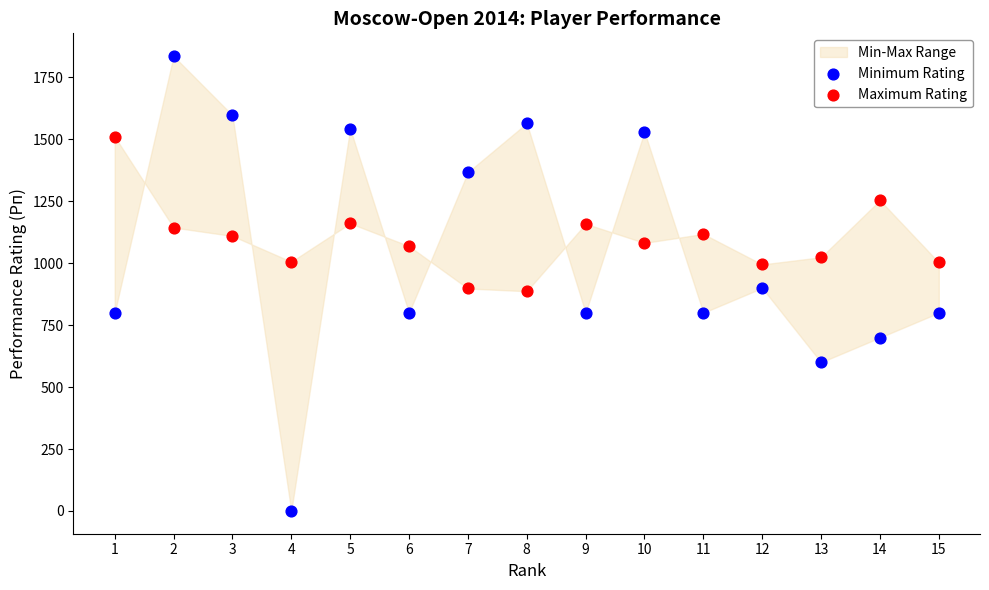

Which series has the widest spread of Y values?

Minimum Rating